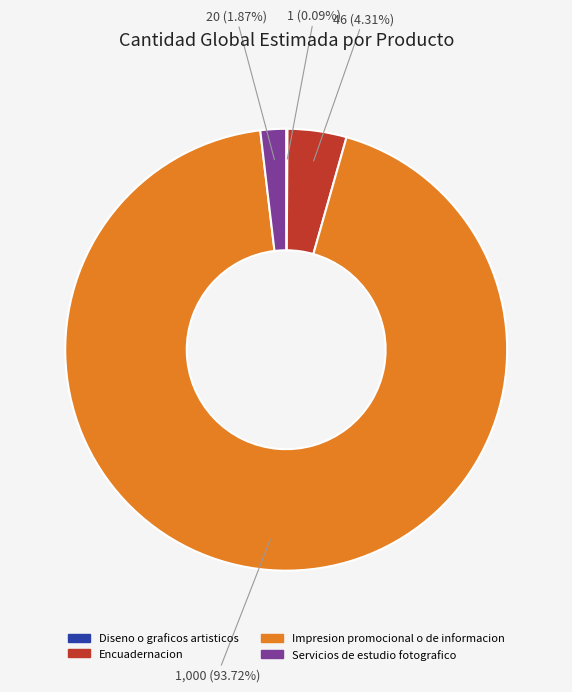

Which slice is the largest?

Impresion promocional o de informacion